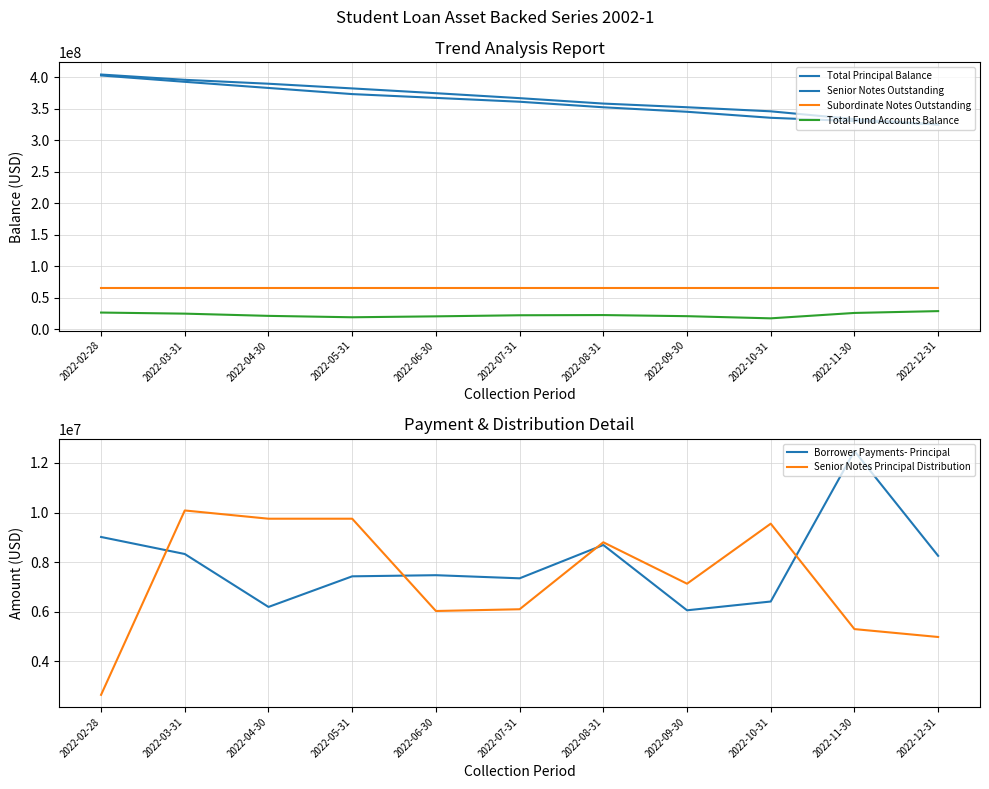

True or false: Senior Notes Outstanding and Subordinate Notes Outstanding cross at least once.

False